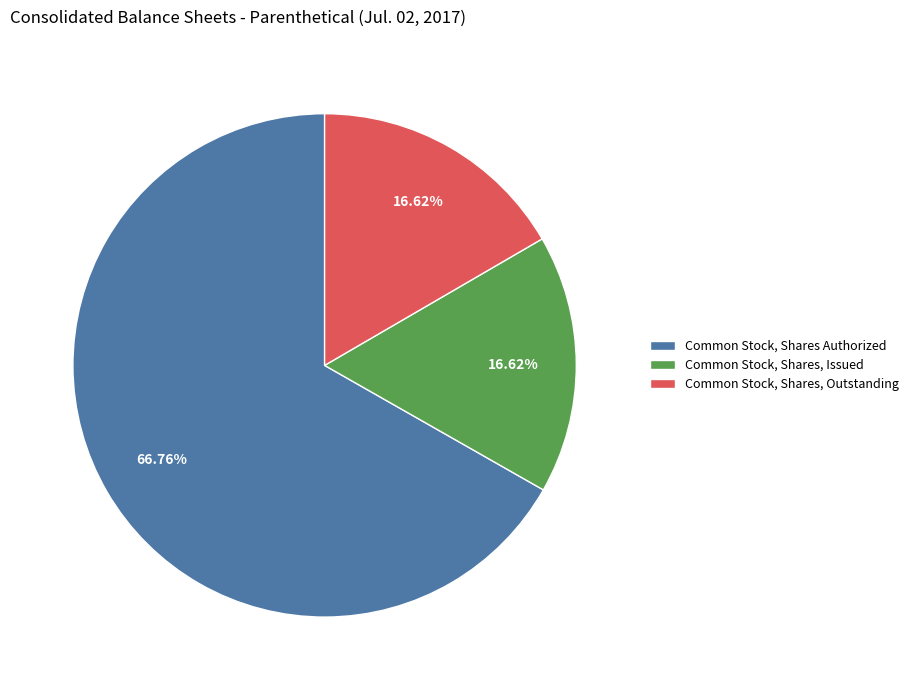

How many segments does this pie chart have?

3